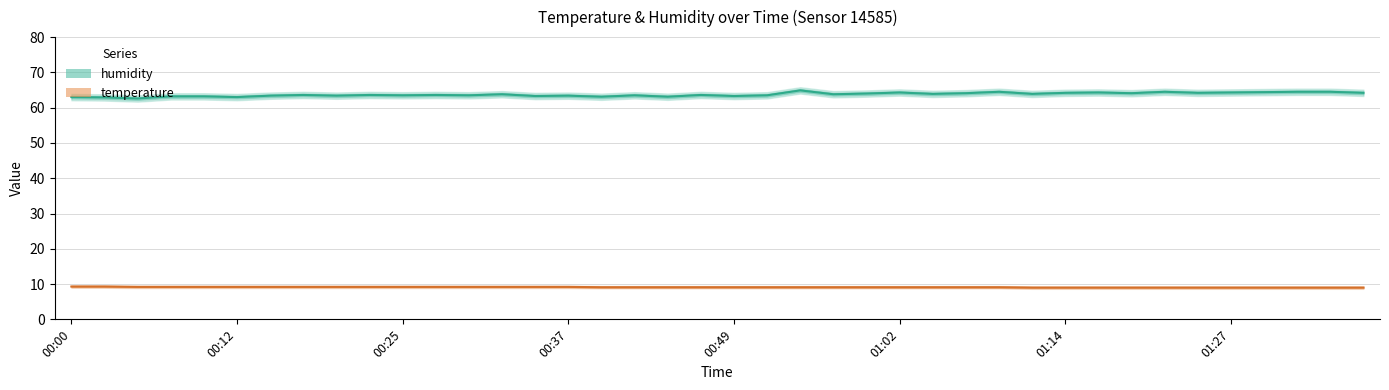

Which series has the widest spread of values?

humidity